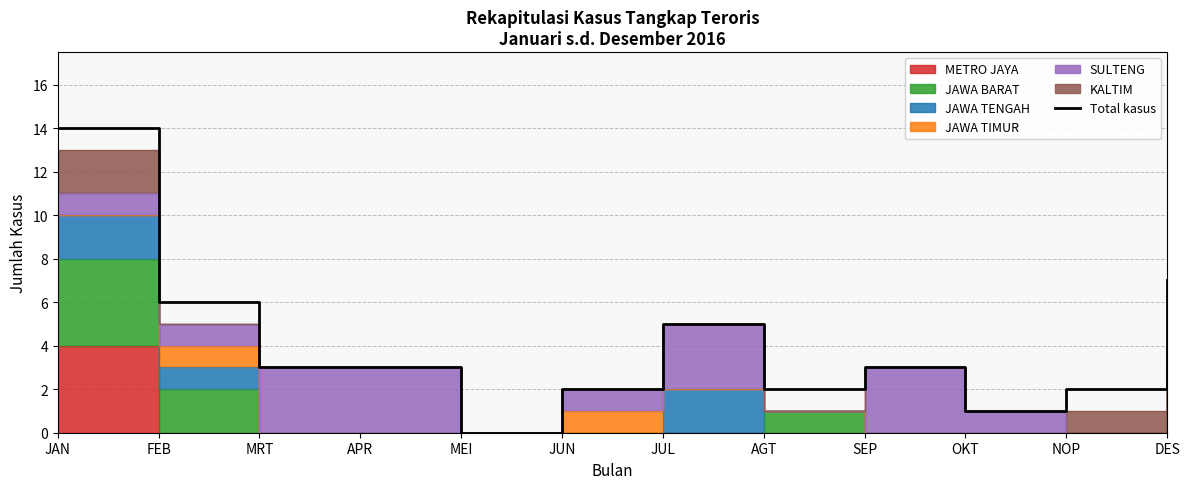

What is the difference between the values at FEB and APR?

3